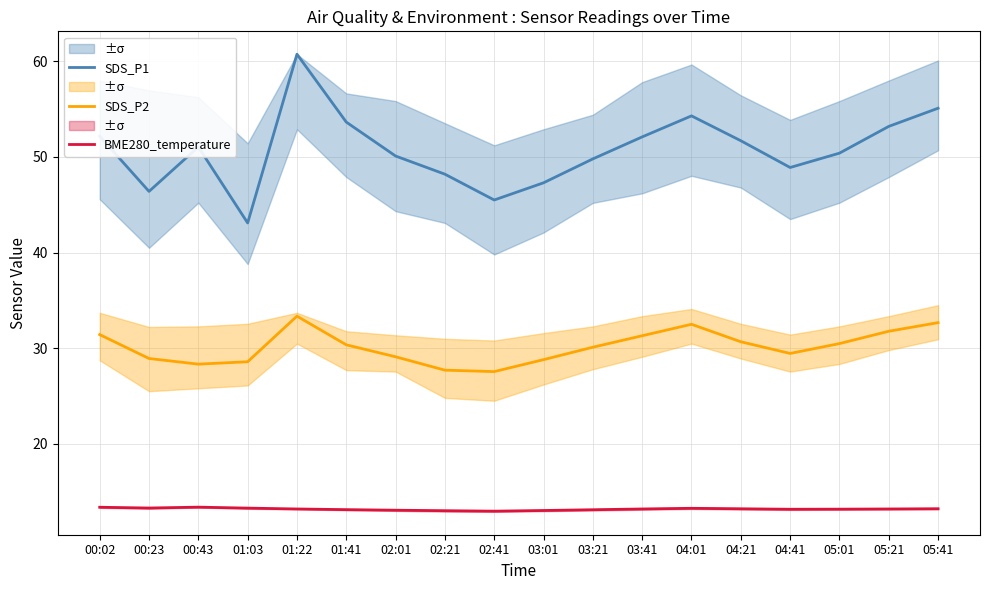

List the series in order of their overall mean, lowest first.

BME280_temperature, SDS_P2, SDS_P1